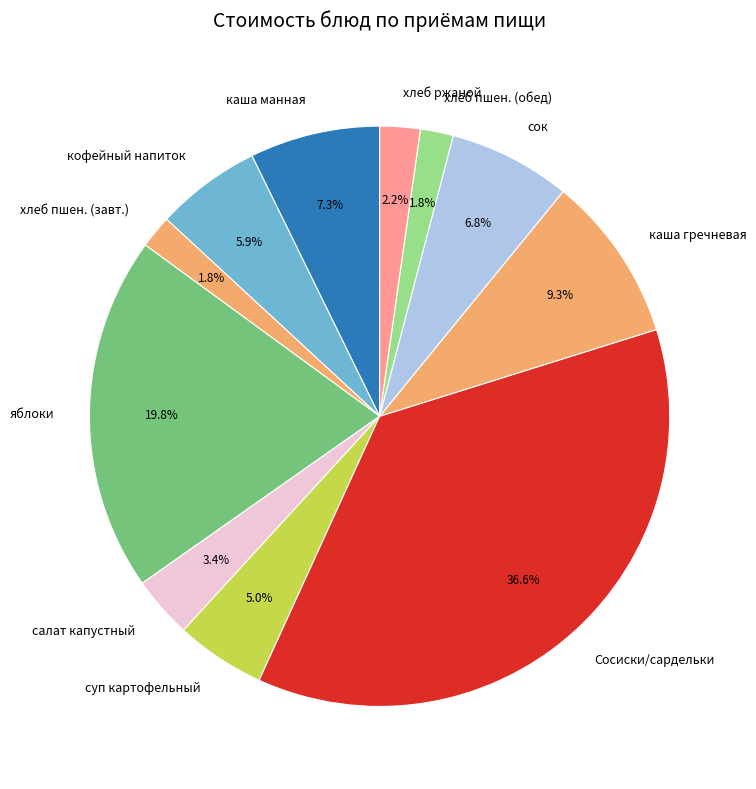

What portion of the pie excludes суп картофельный?

95.0%